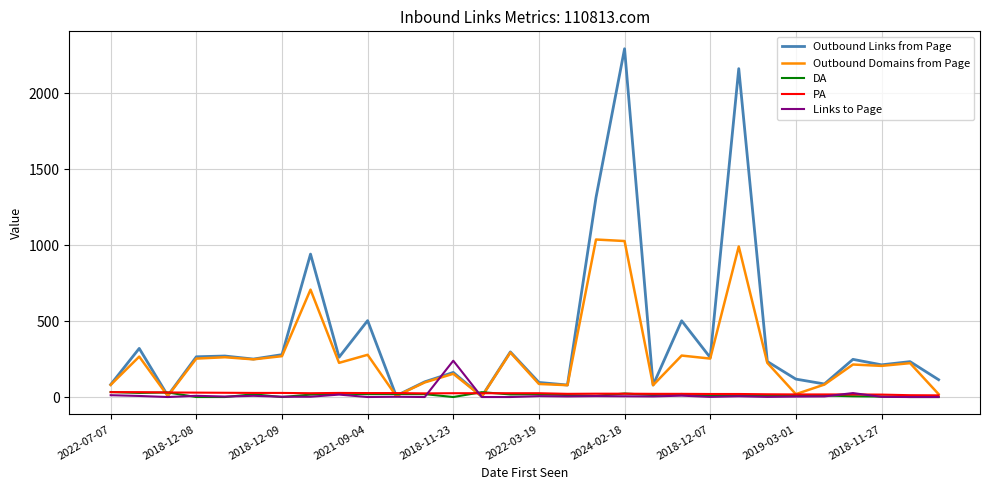

Which series has the largest range (max minus min)?

Outbound Links from Page